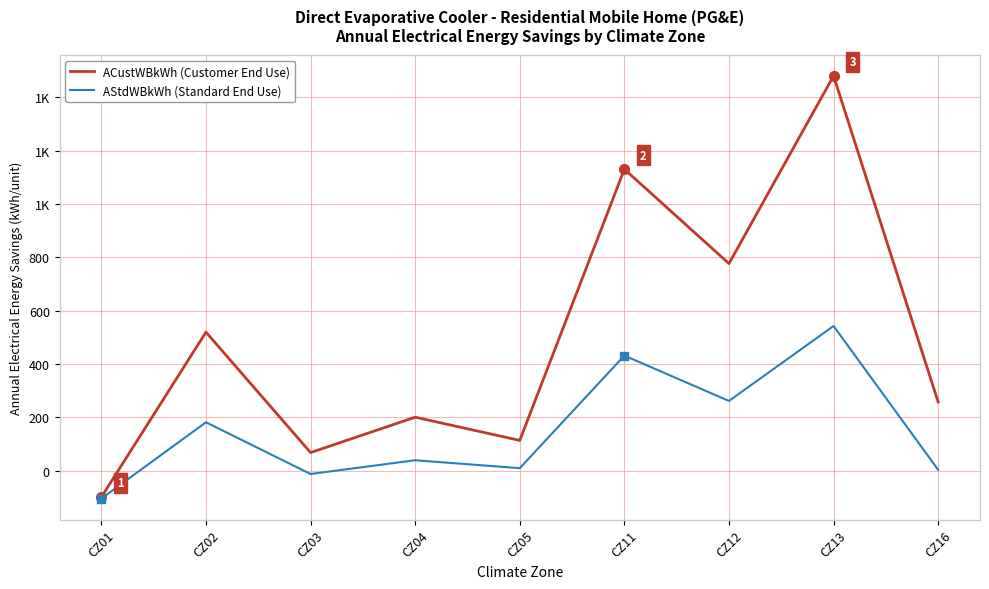

True or false: AStdWBkWh (Standard End Use) has a value of 542.0 at CZ13.

True